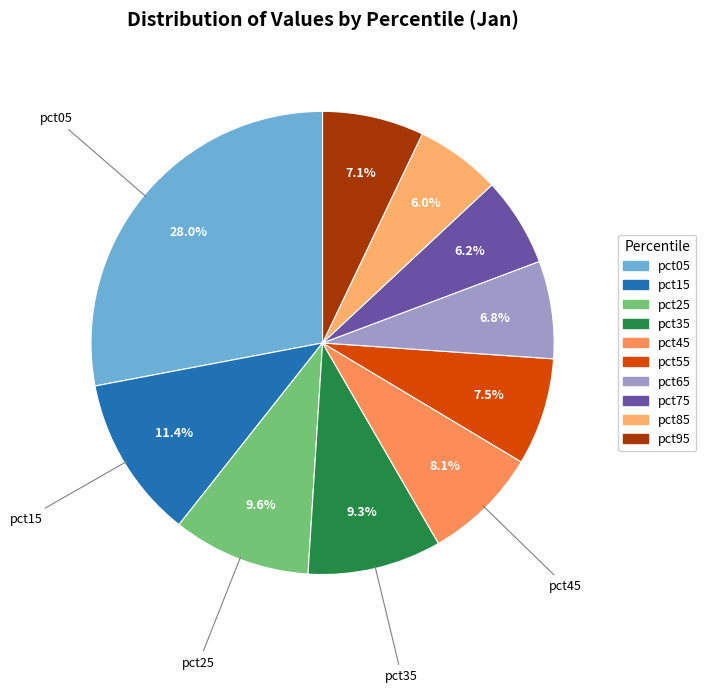

True or false: pct15 accounts for 11% of the total.

True